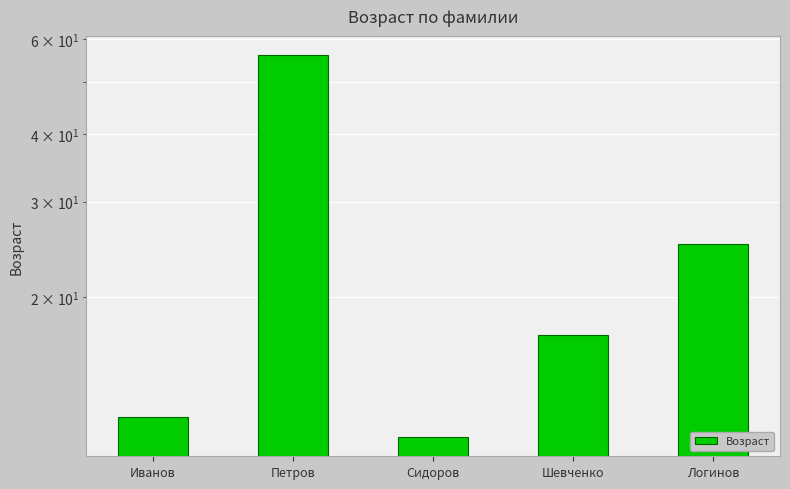

What is the sum of the values at Шевченко and Сидоров?

28